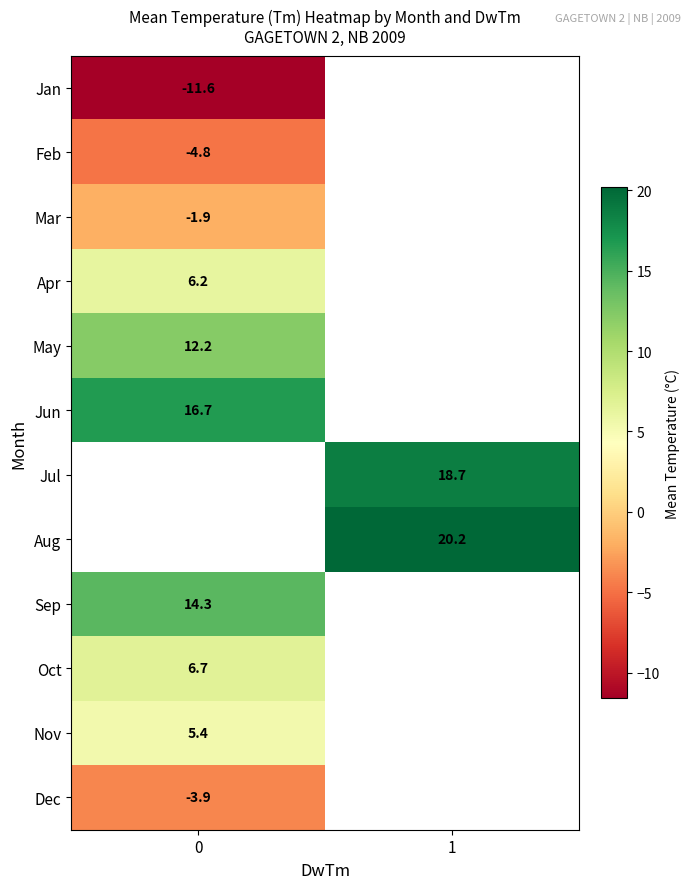

Is the value of Sep at 0 greater than the value of Jun at 0?

No